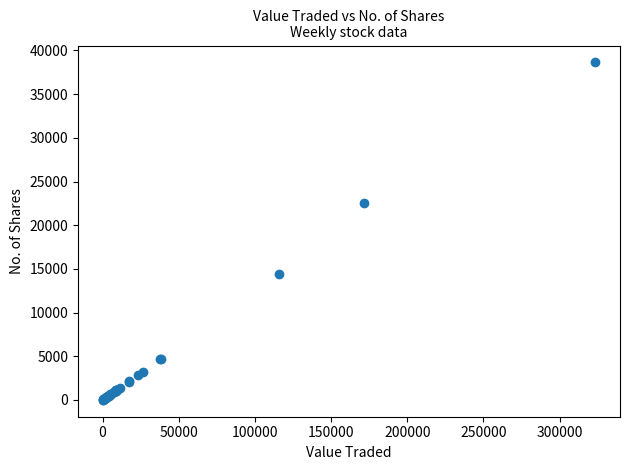

What Y value in the scatter plot is closest to 19319?

22576